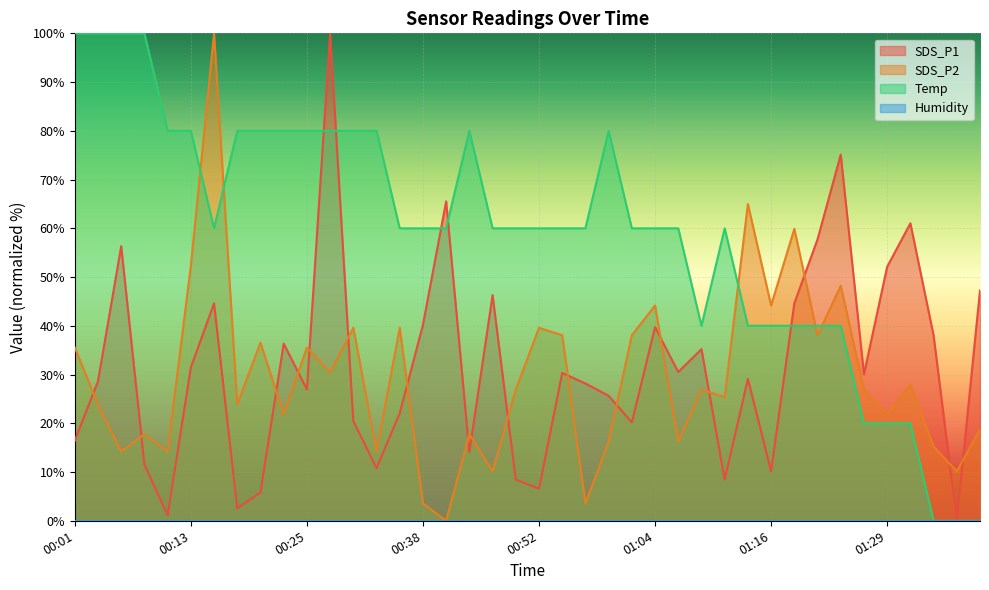

How many lines are shown in the chart?

4